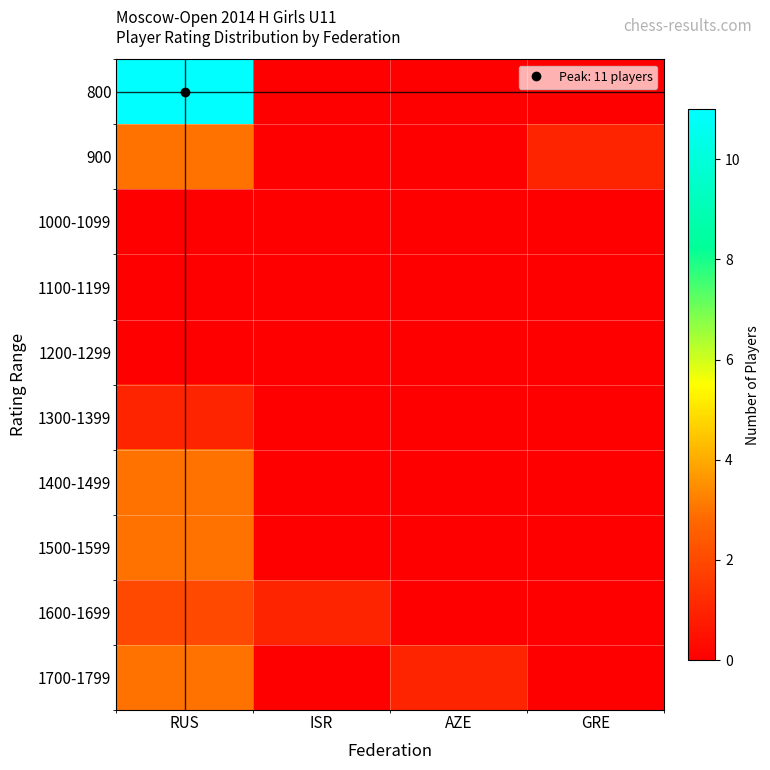

Reading left to right, what are all the values shown in this chart?

800: RUS=11	ISR=0	AZE=0	GRE=0
900: RUS=3	ISR=0	AZE=0	GRE=1
1000-1099: RUS=0	ISR=0	AZE=0	GRE=0
1100-1199: RUS=0	ISR=0	AZE=0	GRE=0
1200-1299: RUS=0	ISR=0	AZE=0	GRE=0
1300-1399: RUS=1	ISR=0	AZE=0	GRE=0
1400-1499: RUS=3	ISR=0	AZE=0	GRE=0
1500-1599: RUS=3	ISR=0	AZE=0	GRE=0
1600-1699: RUS=2	ISR=1	AZE=0	GRE=0
1700-1799: RUS=3	ISR=0	AZE=1	GRE=0